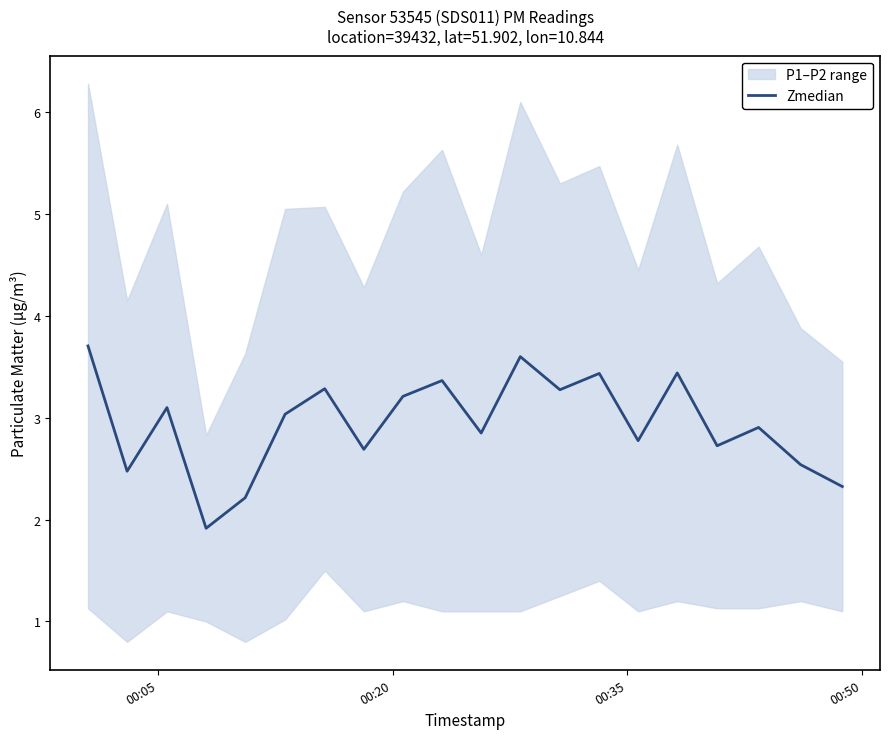

What is the value of the 17th point from the left?

2.7